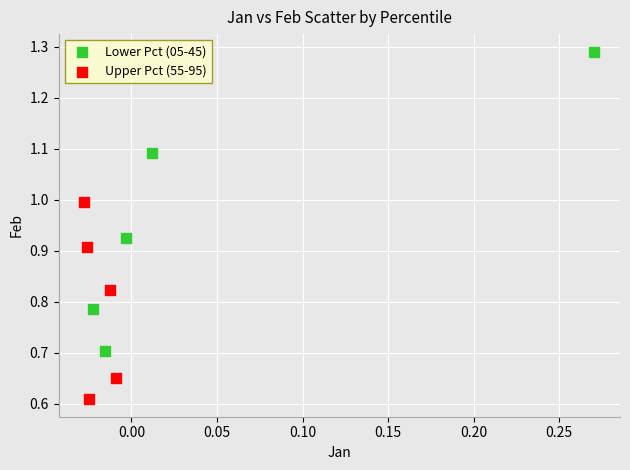

Which series reaches the minimum Y coordinate?

Upper Pct (55-95)